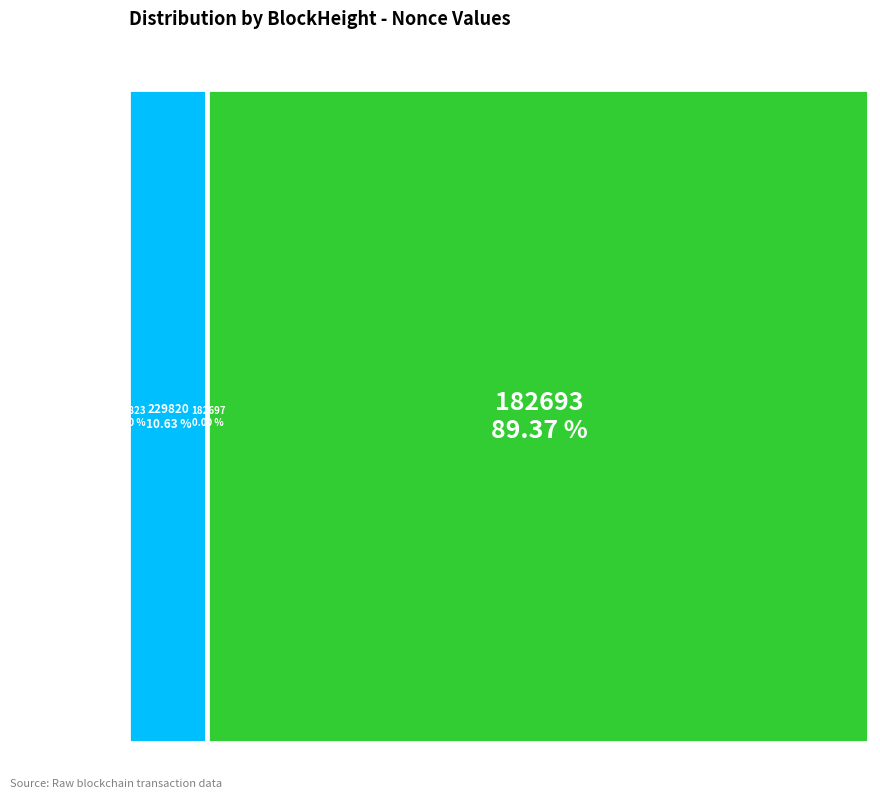

Which slice is the largest?

182693